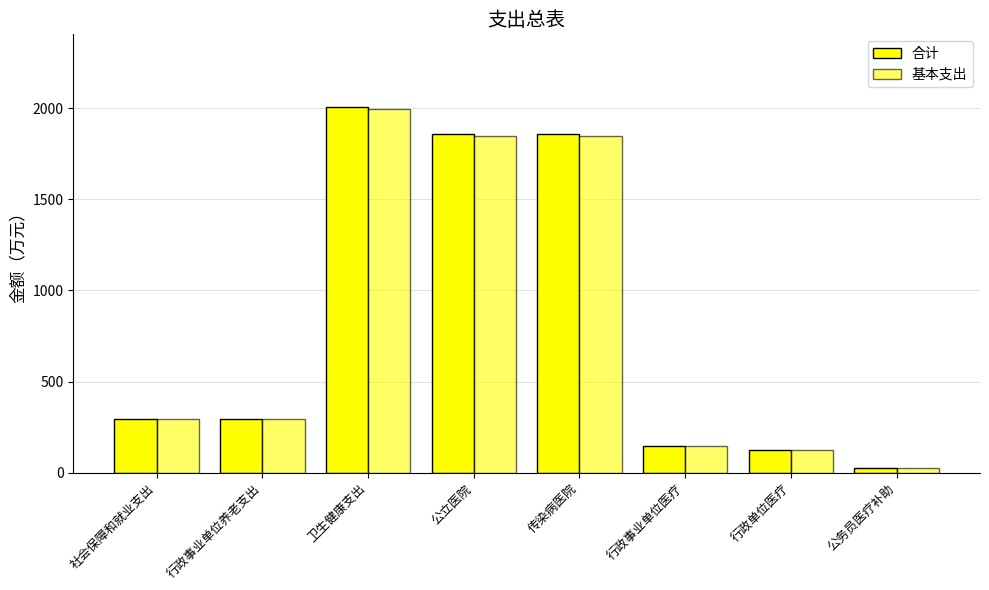

True or false: 合计 has a value of 104.6 at 社会保障和就业支出.

False